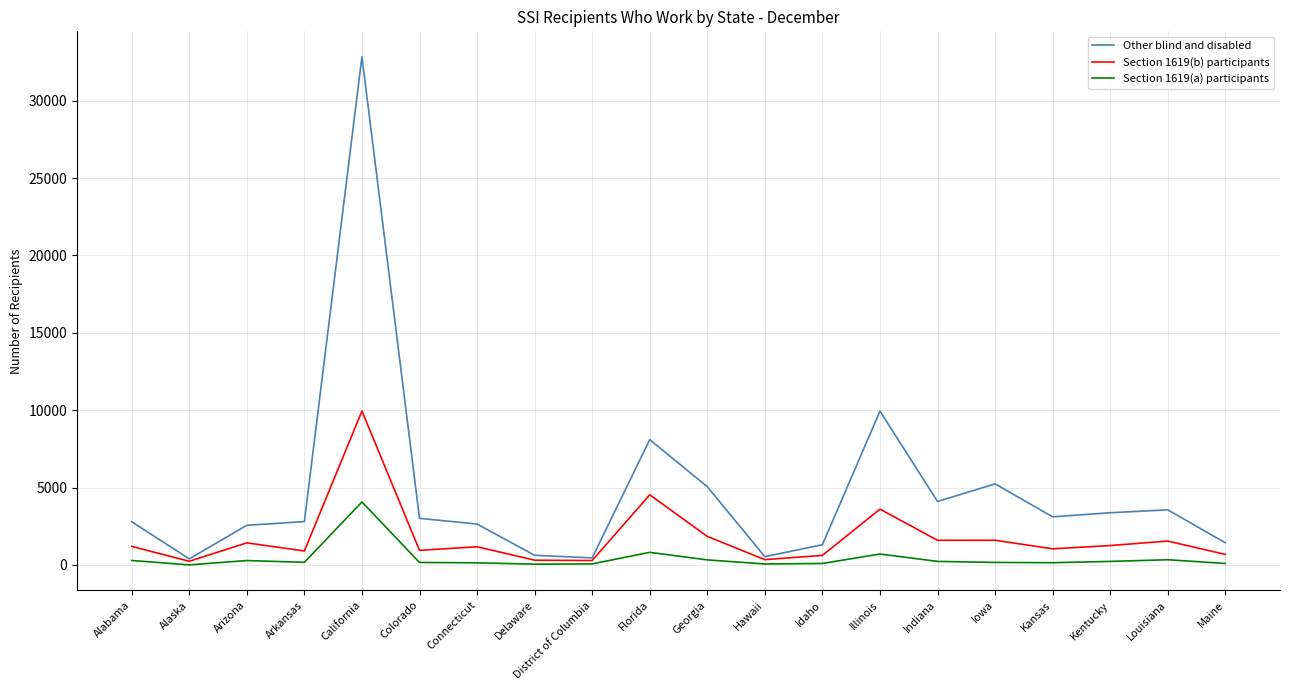

Which category has the highest value in the Section 1619(b) participants series?

California